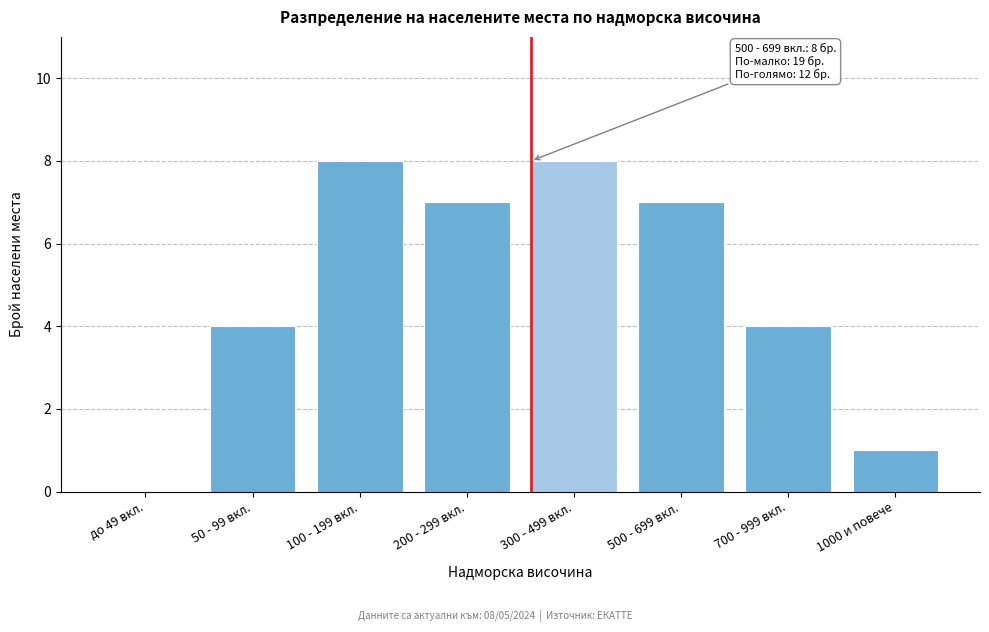

Reading right to left, transcribe all the data shown in this chart.

1000 и повече=1	700 - 999 вкл.=4	500 - 699 вкл.=7	300 - 499 вкл.=8	200 - 299 вкл.=7	100 - 199 вкл.=8	50 - 99 вкл.=4	до 49 вкл.=0